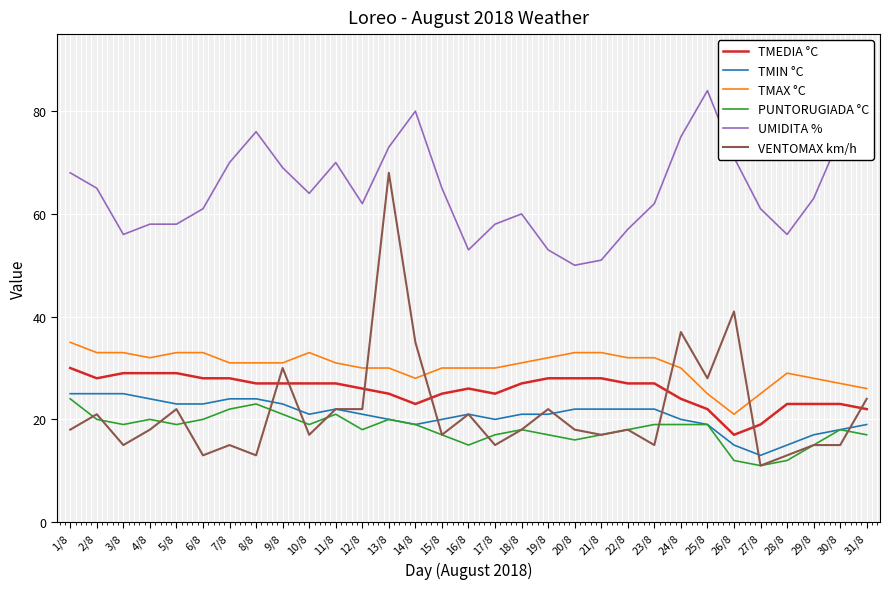

True or false: UMIDITA % and TMIN °C cross at least once.

False